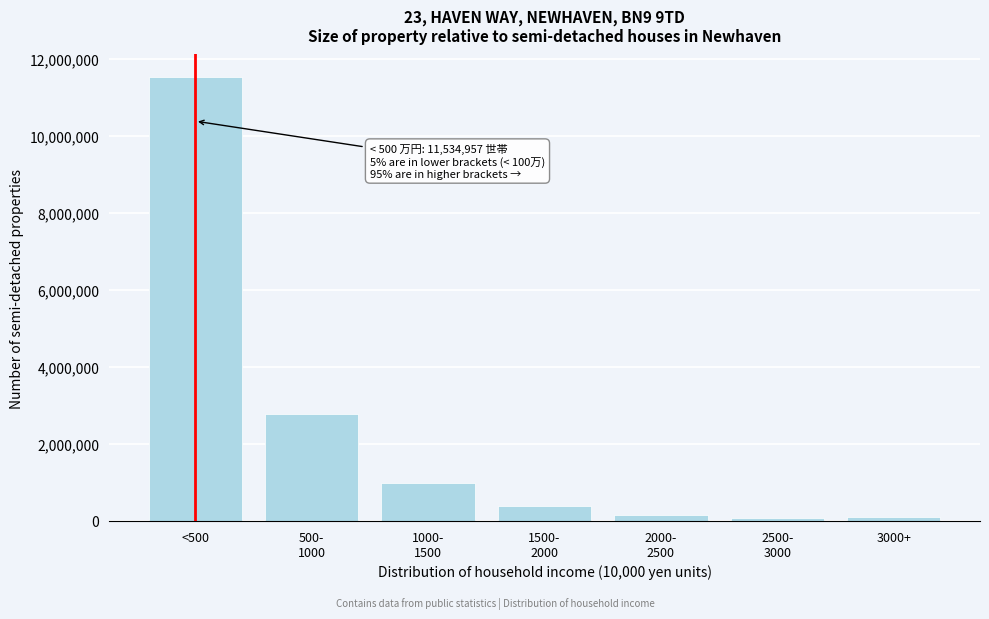

What is the difference between the second highest and minimum values?

2706586